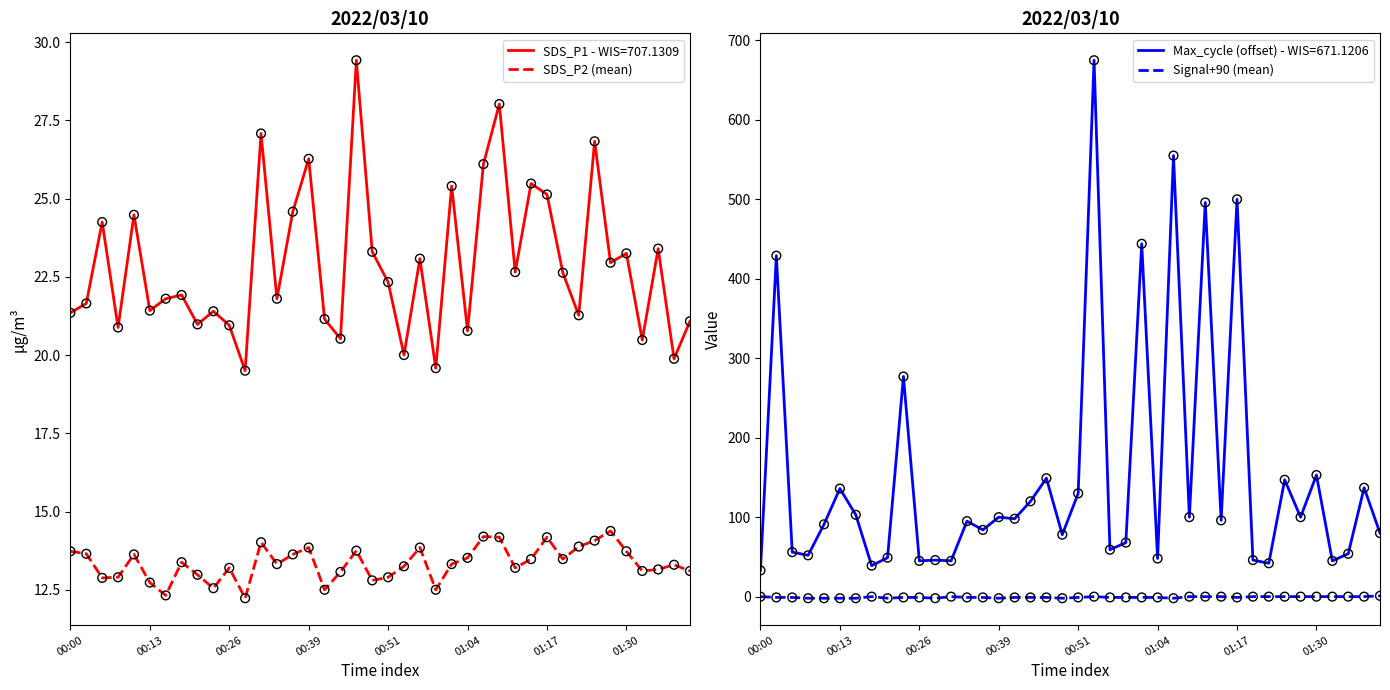

Is the value of SDS_P2 (mean) at 01:04 greater than the value of SDS_P1 - WIS=707.1309 at 01:04?

No